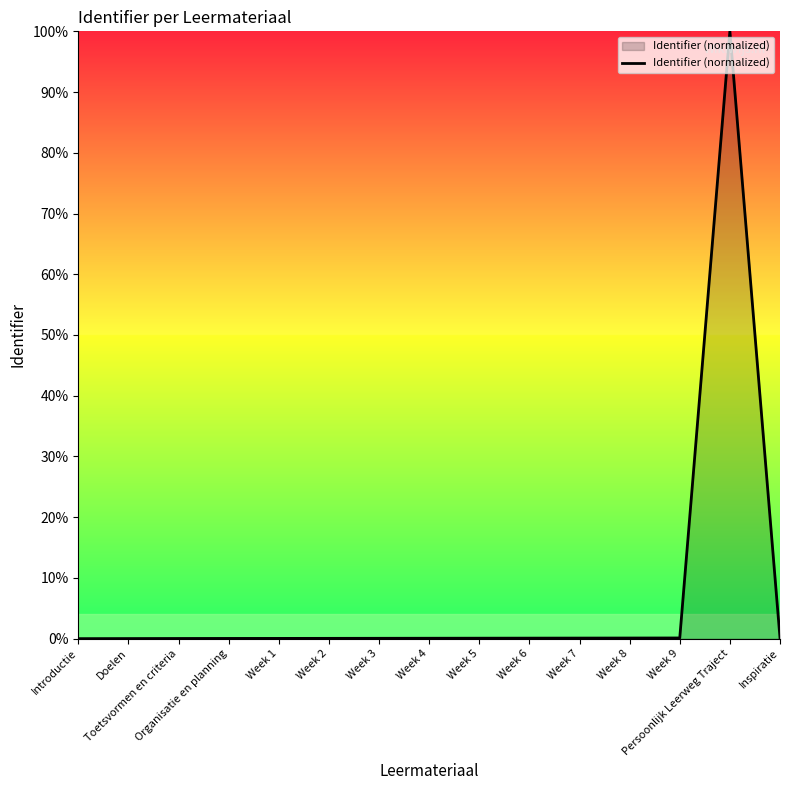

What is the difference between the maximum and minimum values?

100.0